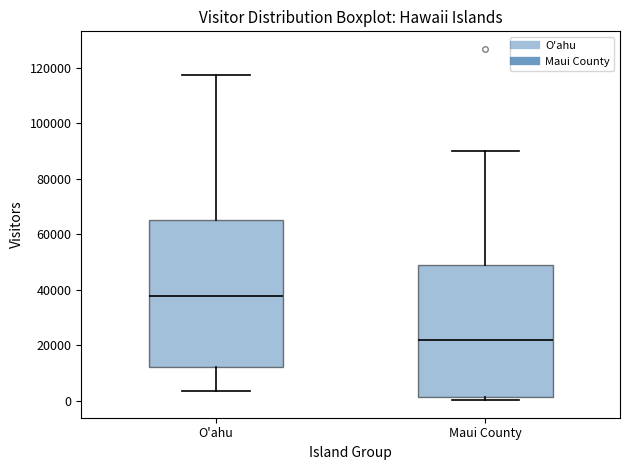

Which box's median line is the highest?

O'ahu